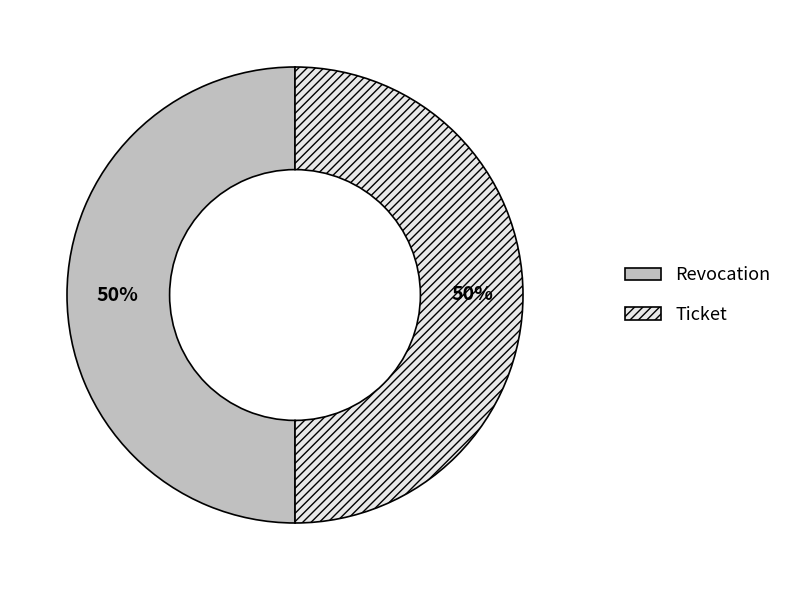

To the nearest percent, what is the average slice percentage?

50%